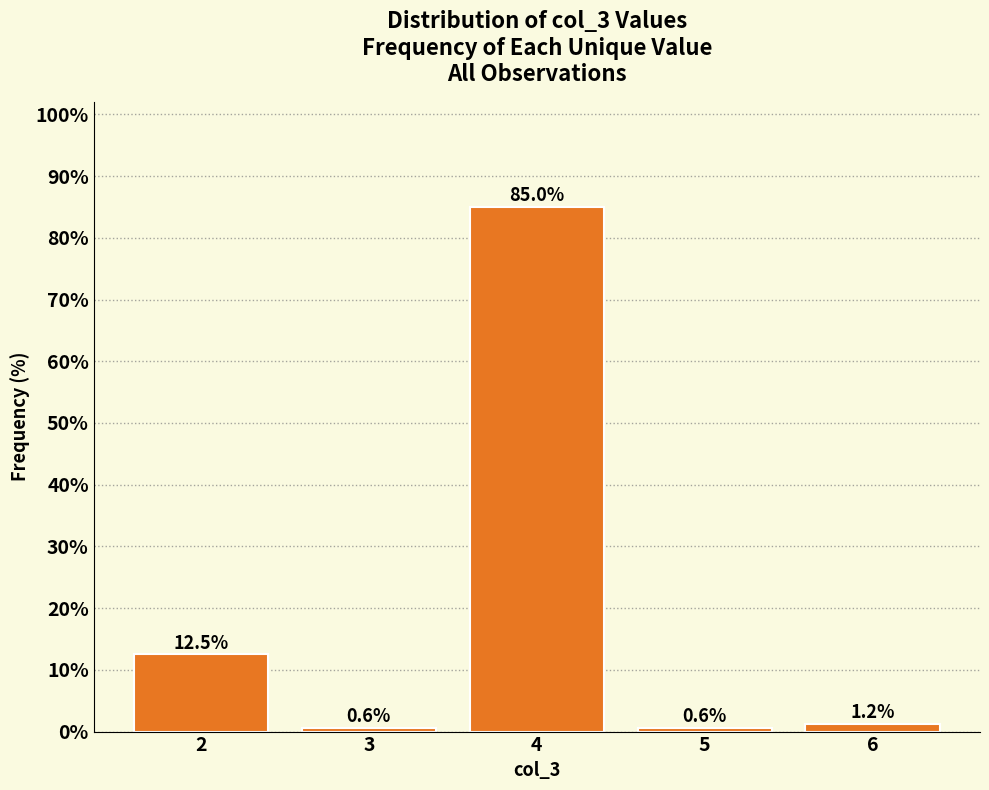

What is the value of the 1st bar from the left?

12.5